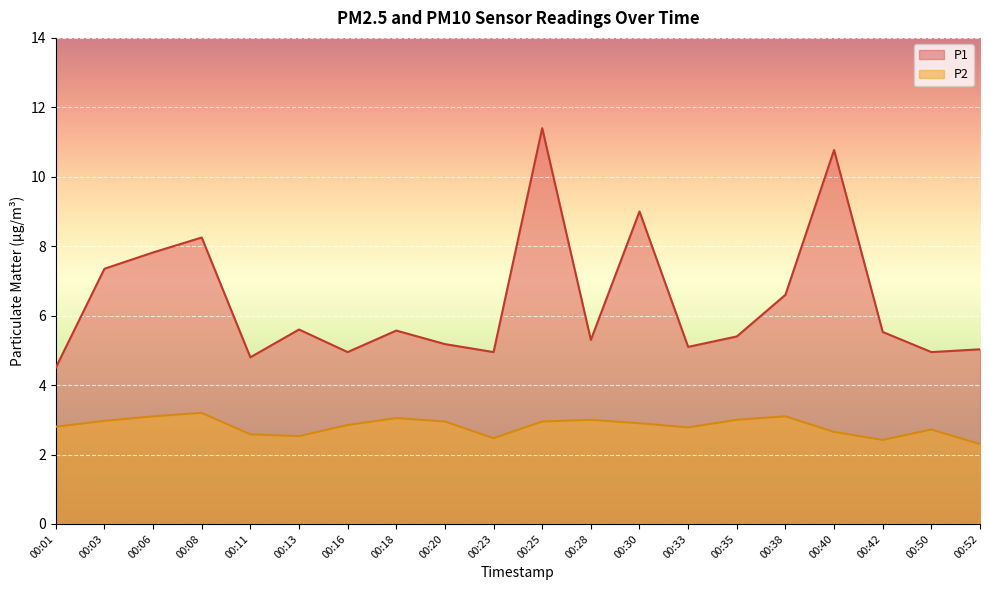

What is the sum of all P2 values?

56.3